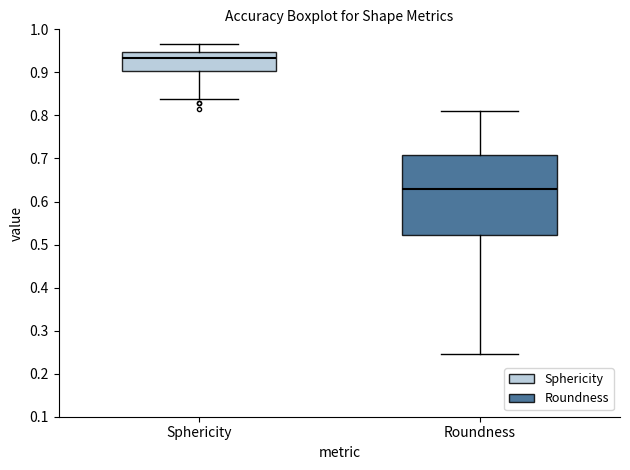

Reading left to right, read every box against the y-axis: the position of its median line, the range the box covers, and the ends of its whiskers. The values are not printed on the chart, so give them approximately, as read against the axis.

Sphericity: median 0.93, box 0.90 to 0.95, whiskers 0.84 to 0.97
Roundness: median 0.63, box 0.52 to 0.71, whiskers 0.25 to 0.81